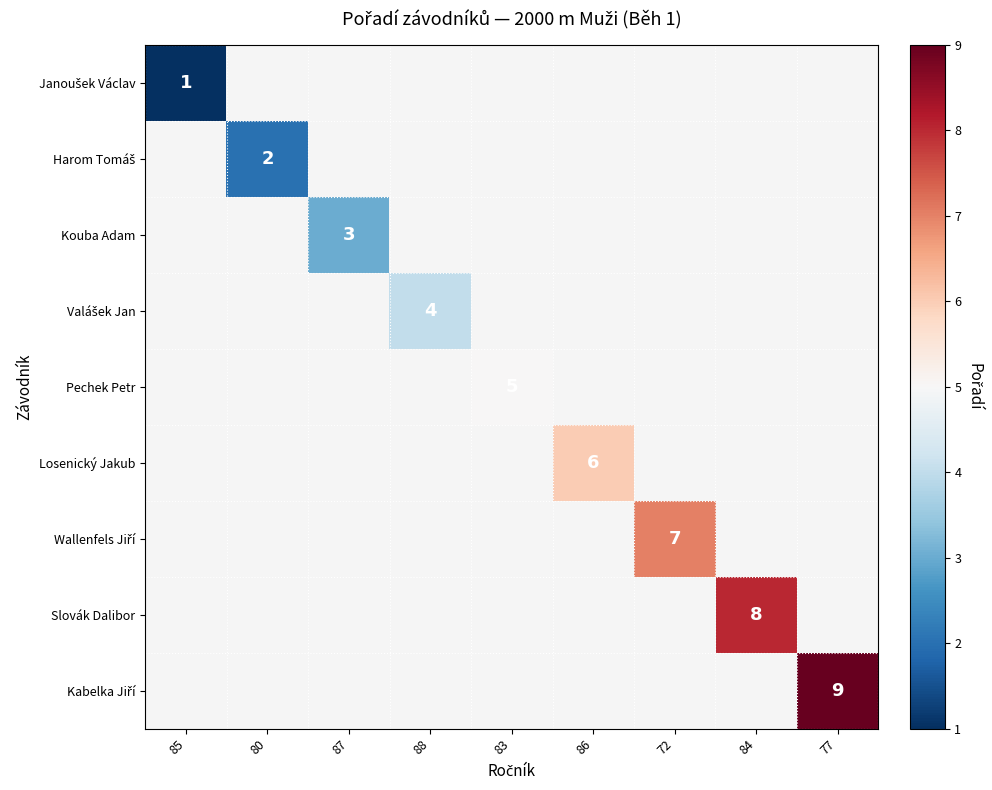

Which label corresponds to the smallest value in the chart?

85